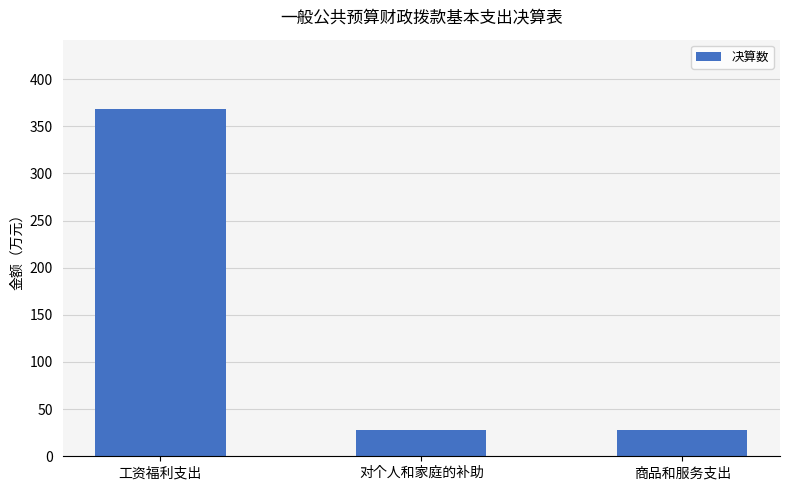

What is the greatest value displayed?

368.2